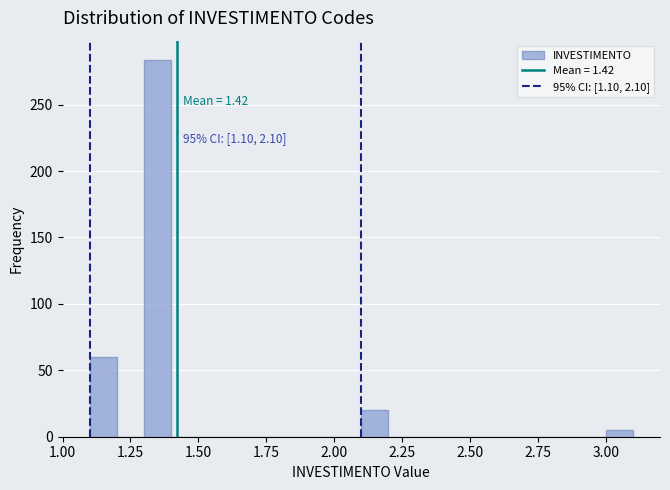

Read against the x-axis, roughly where is the centre of the tallest bar?

1.35